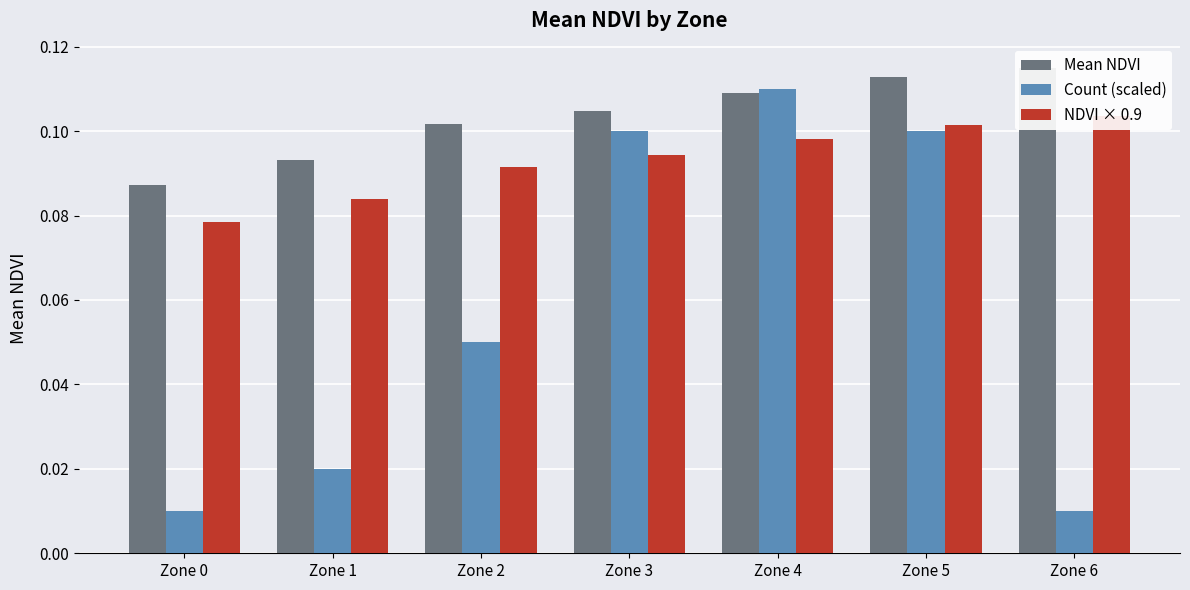

The value of Mean NDVI at Zone 3 is 0.2. True or false?

False